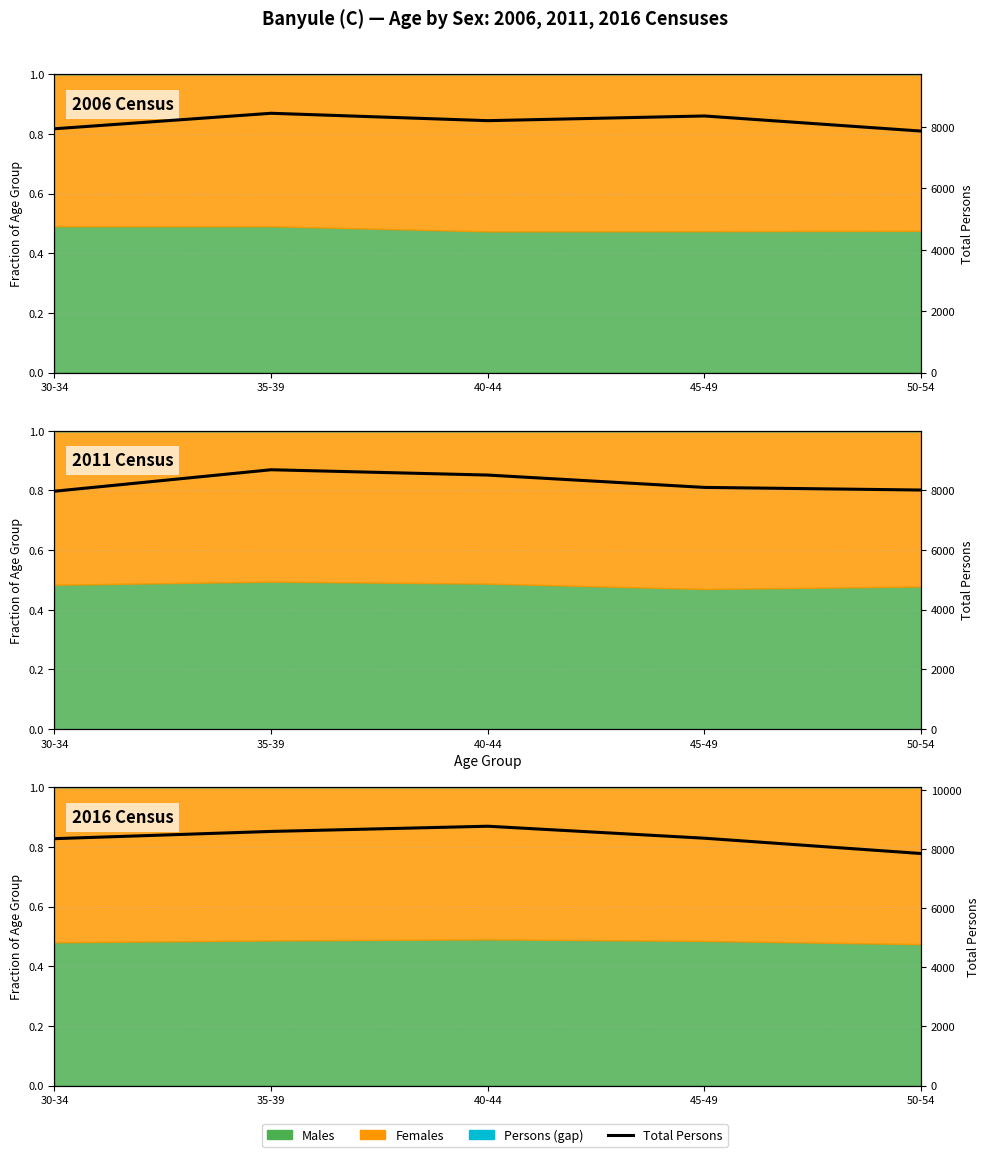

What is the change in value from 35-39 to 45-49?

-230